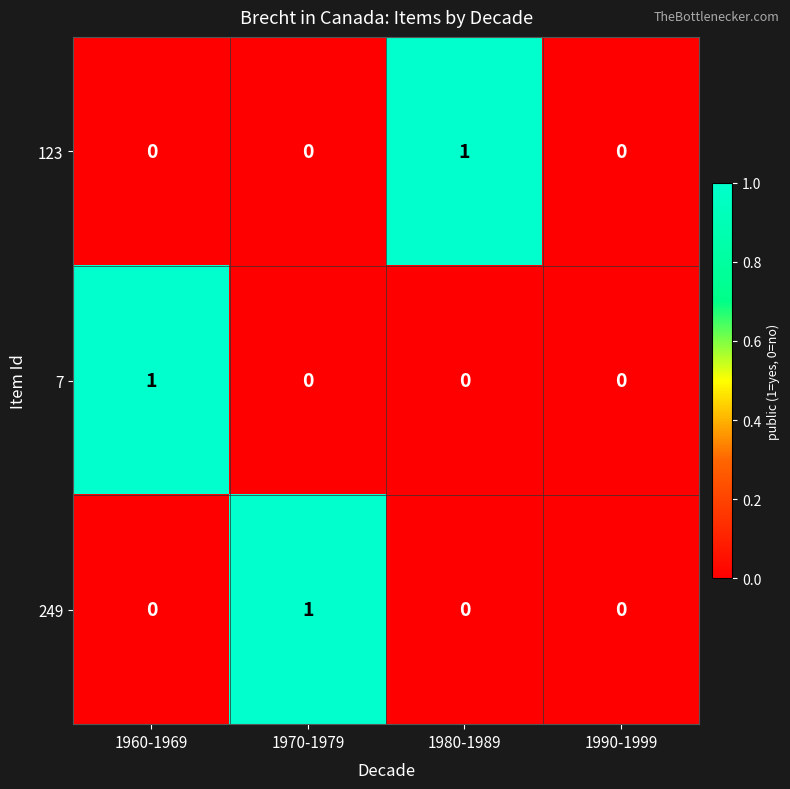

How many 7 values are between 0 and 1?

4